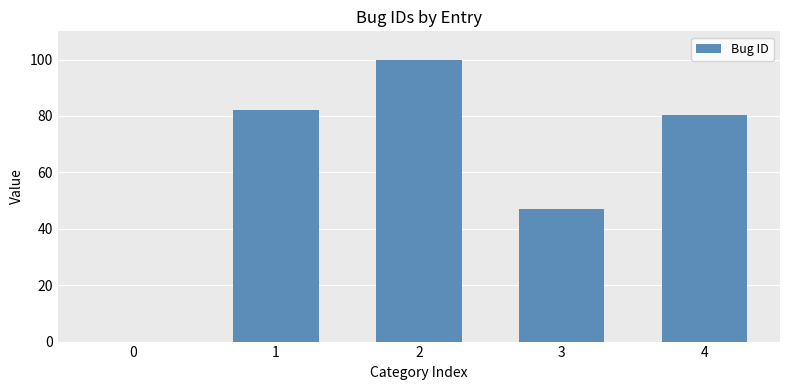

What is the sum of the values at 0 and 3?

47.0